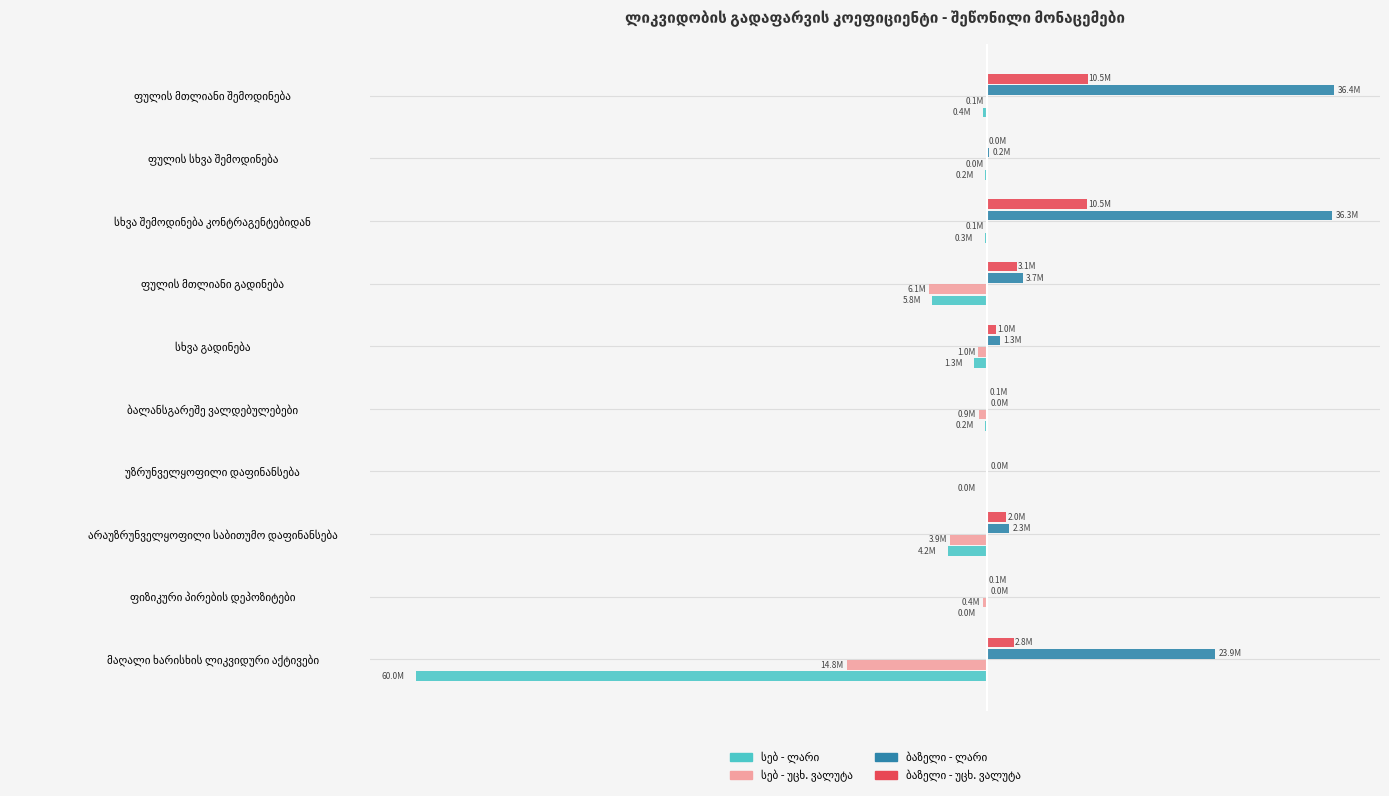

What is the value of the სებ - ლარი bar at the 2nd from the left?

-29518.2